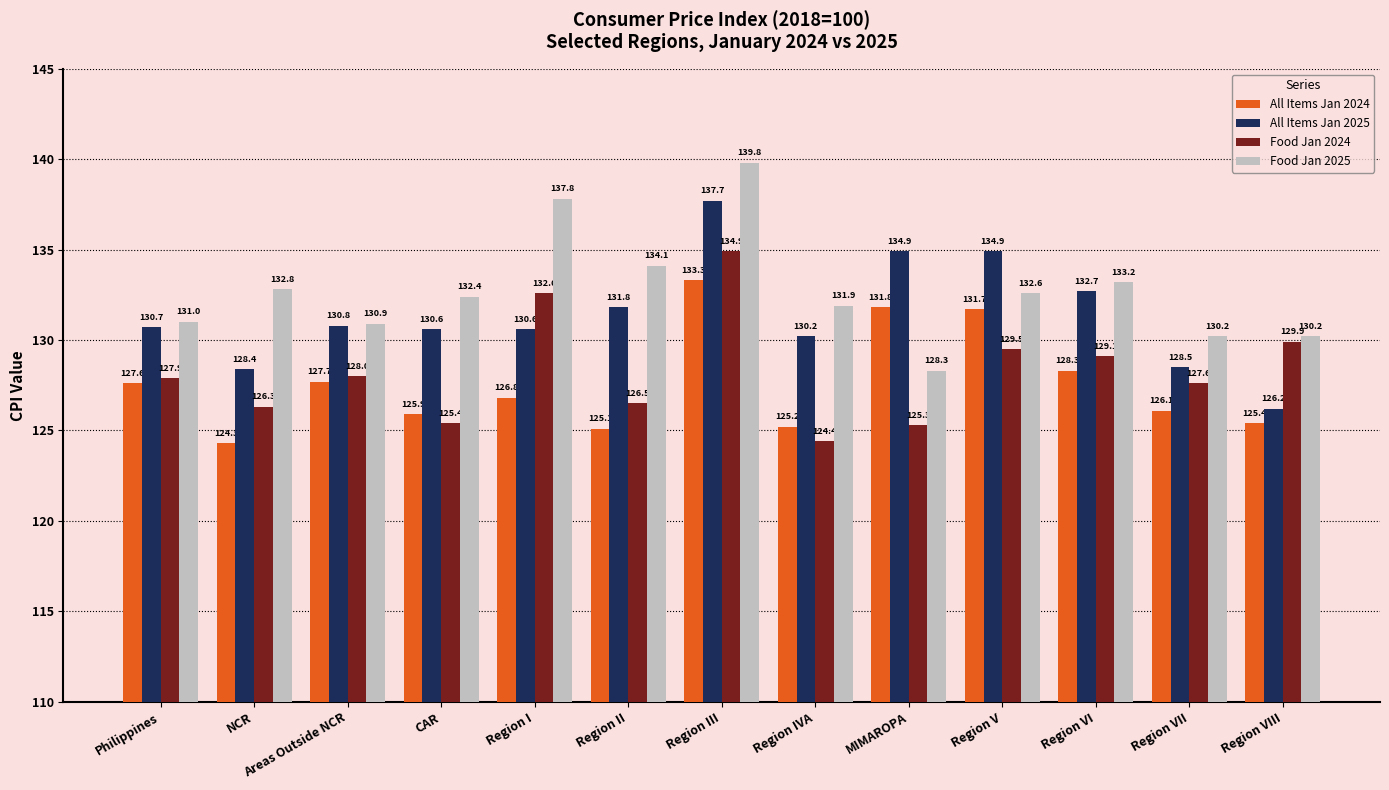

Which label corresponds to the smallest value in the chart?

NCR